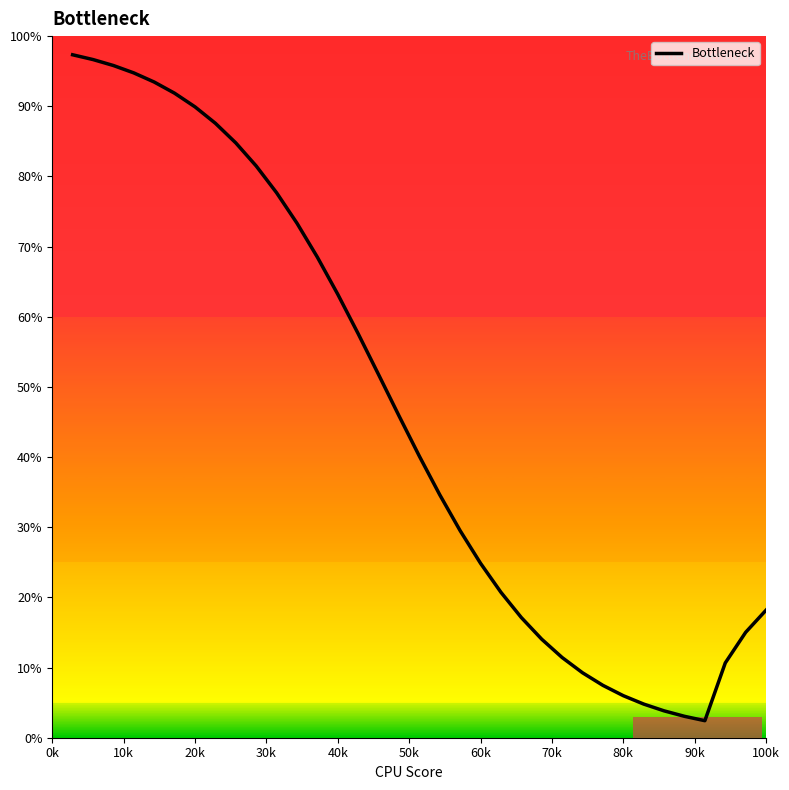

What is the maximum value shown in the chart?

97.3